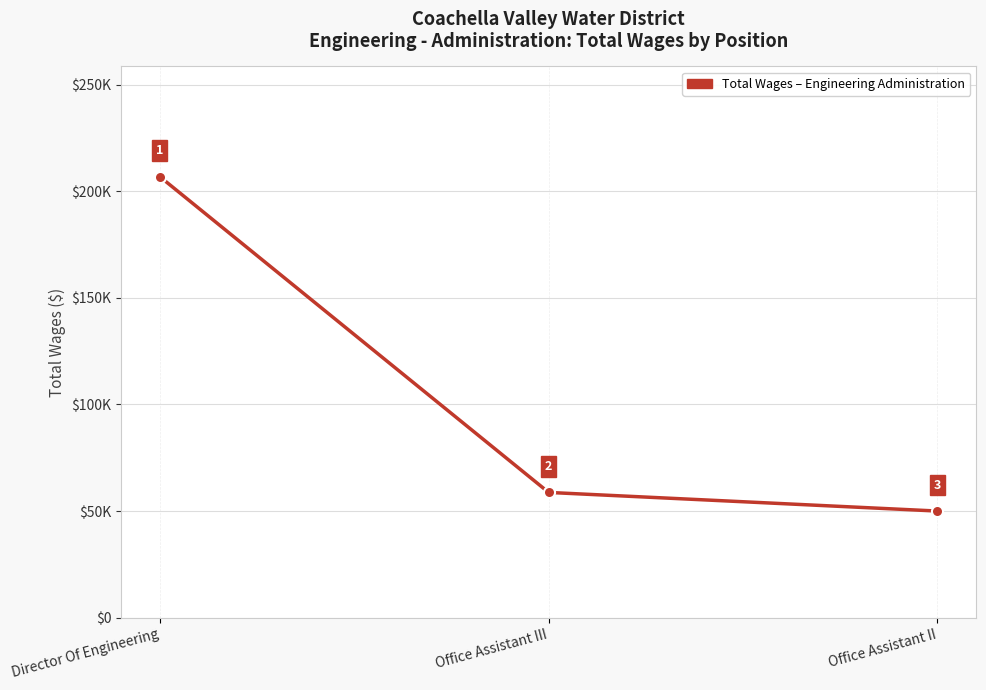

Does the chart have visible grid lines?

Yes